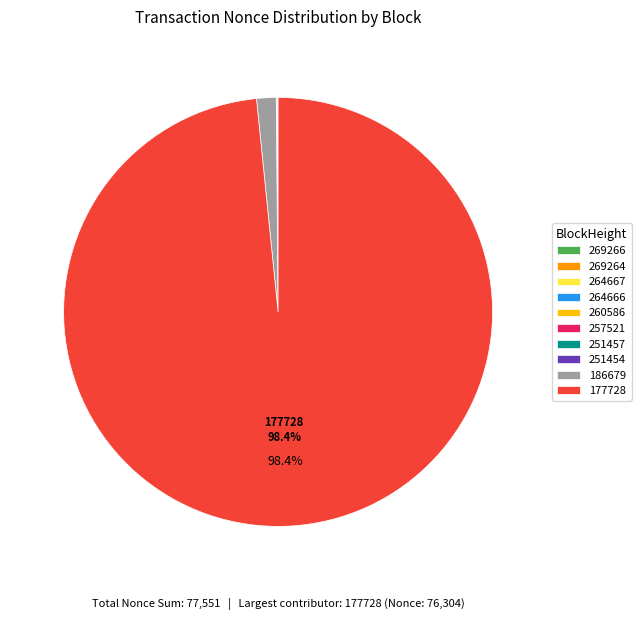

Is there a majority slice in this chart?

Yes